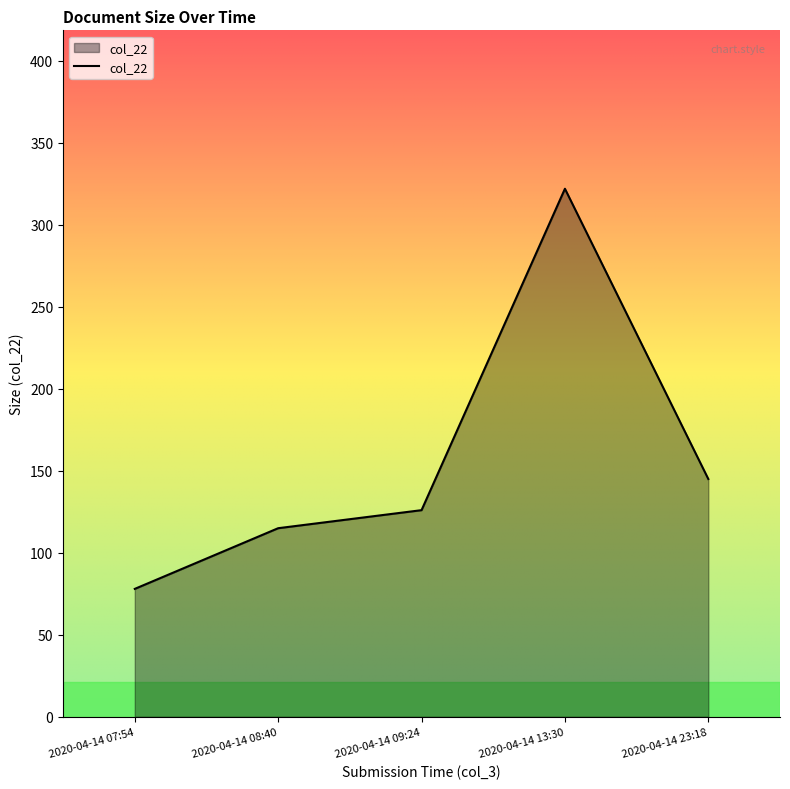

At which category does the chart reach its minimum across all series?

2020-04-14 07:54